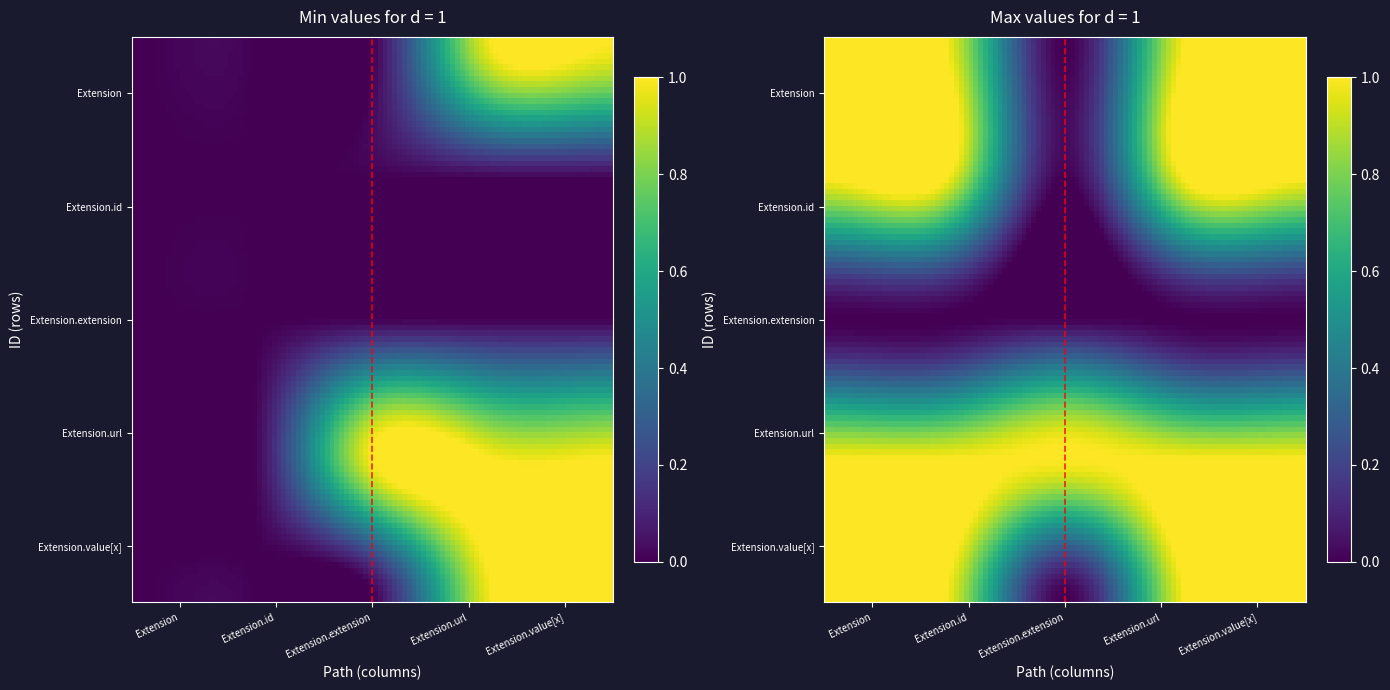

Between Extension and Extension.url, which series saw the biggest shift?

Extension